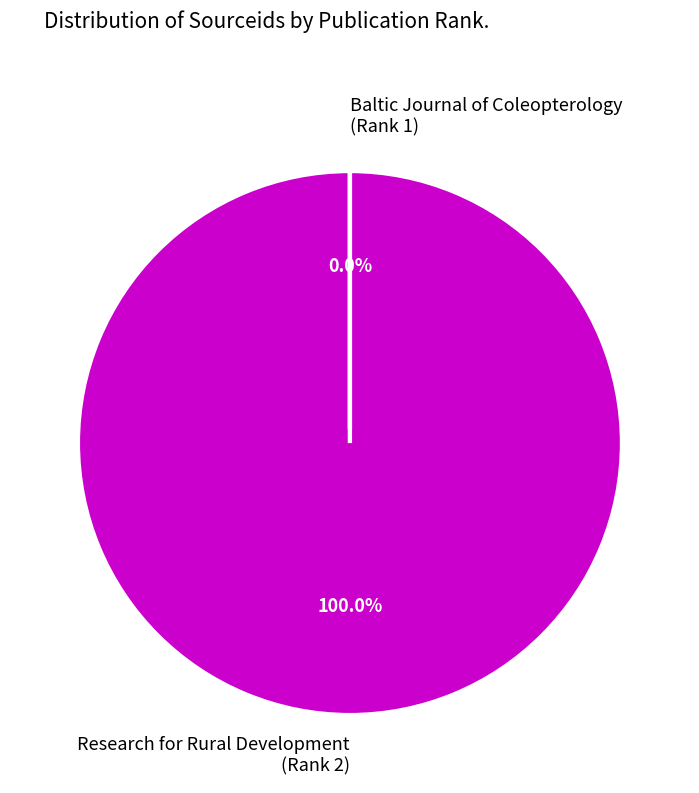

Which category has the biggest portion of the pie?

Research for Rural Development
(Rank 2)